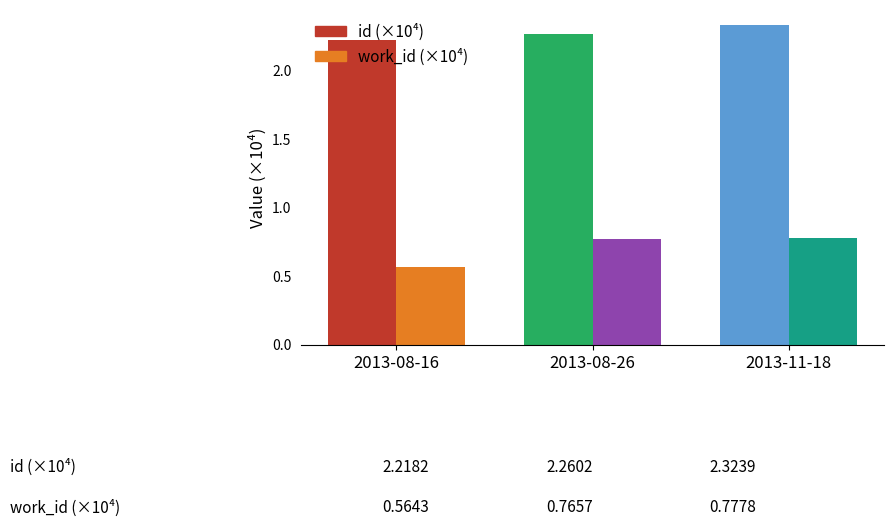

Which category has the lowest value in the work_id (×10⁴) series?

2013-08-16